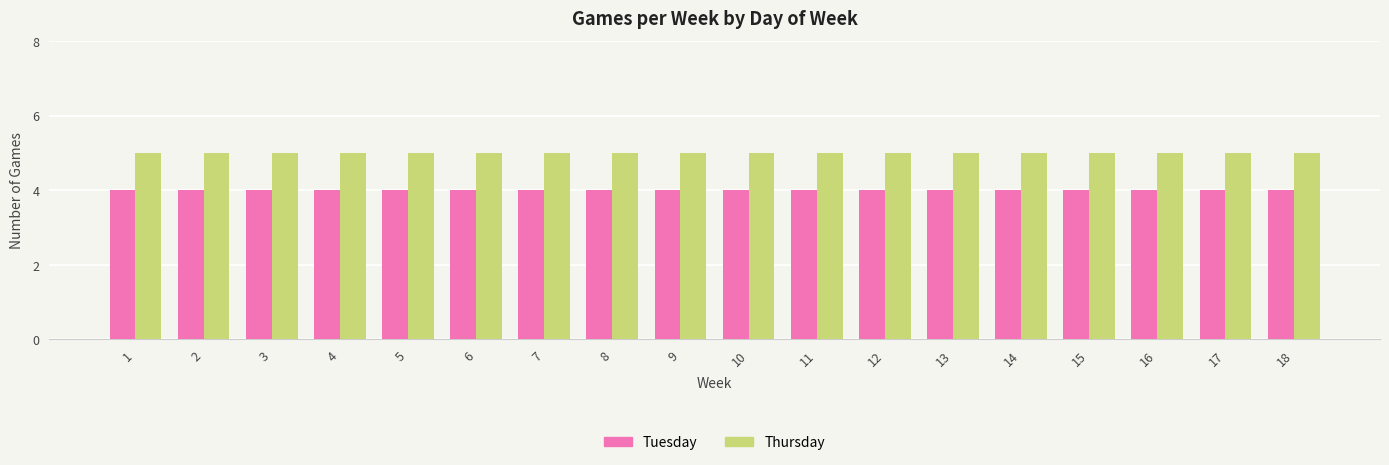

What is the smallest value displayed?

4